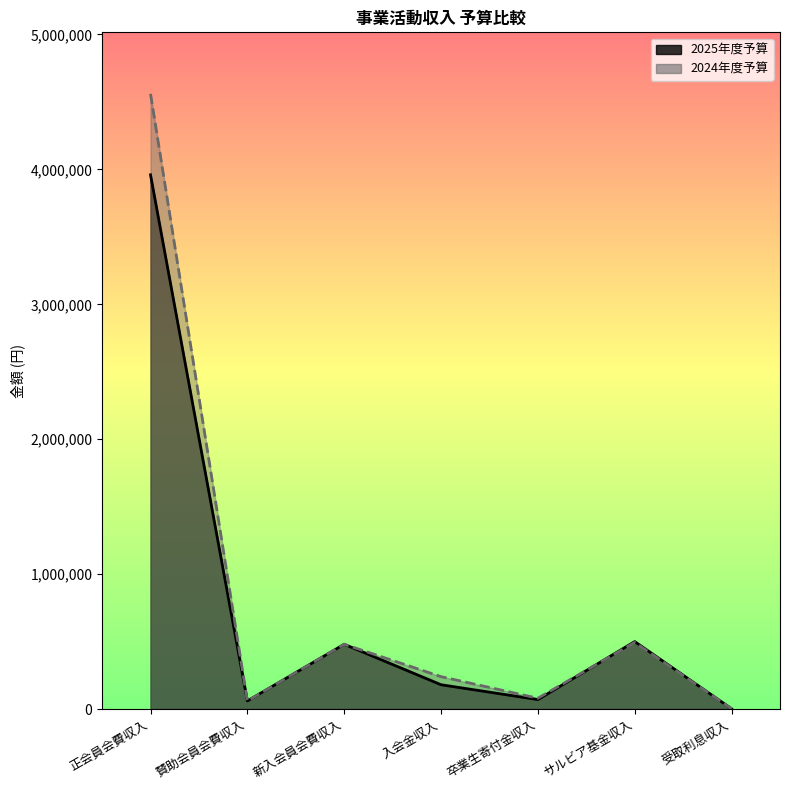

What is the label of the 2nd point from the right?

サルビア基金収入